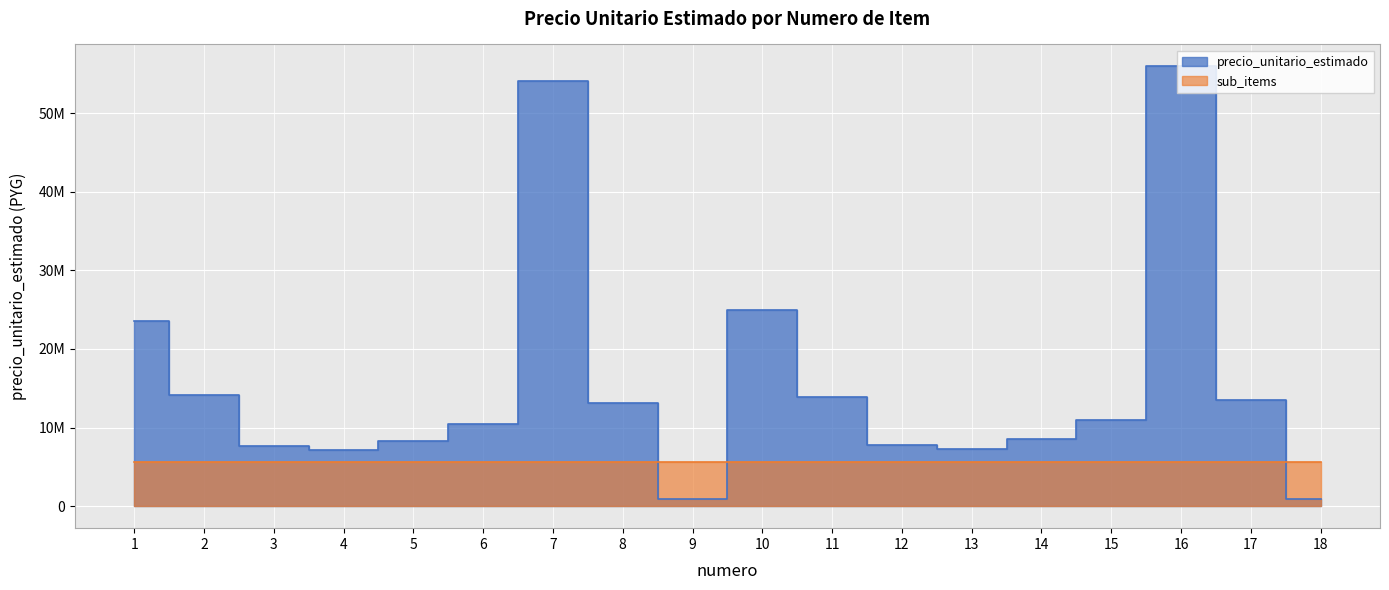

Reading left to right, what are all the values shown in this chart?

1=23530333	2=14088000	3=7657000	4=7131333	5=8281333	6=10404167	7=54046667	8=13063333	9=872000	10=24905000	11=13843667	12=7825833	13=7284667	14=8526333	15=10918333	16=55927667	17=13483333	18=886000